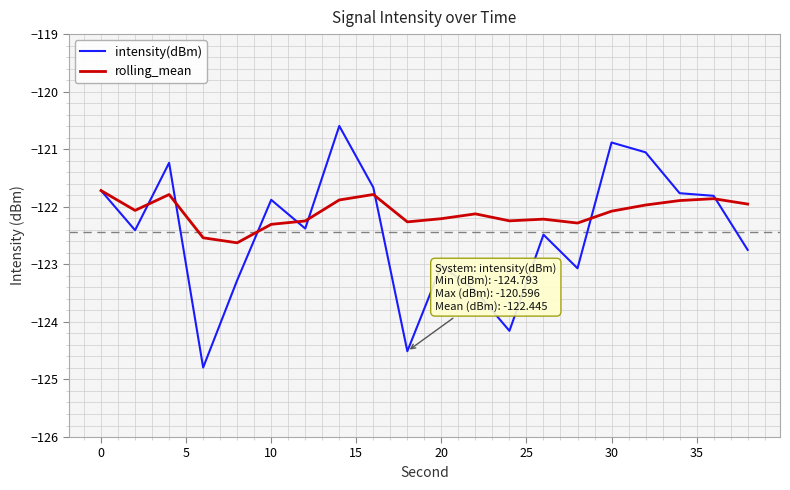

How many categories are shown in the chart?

20